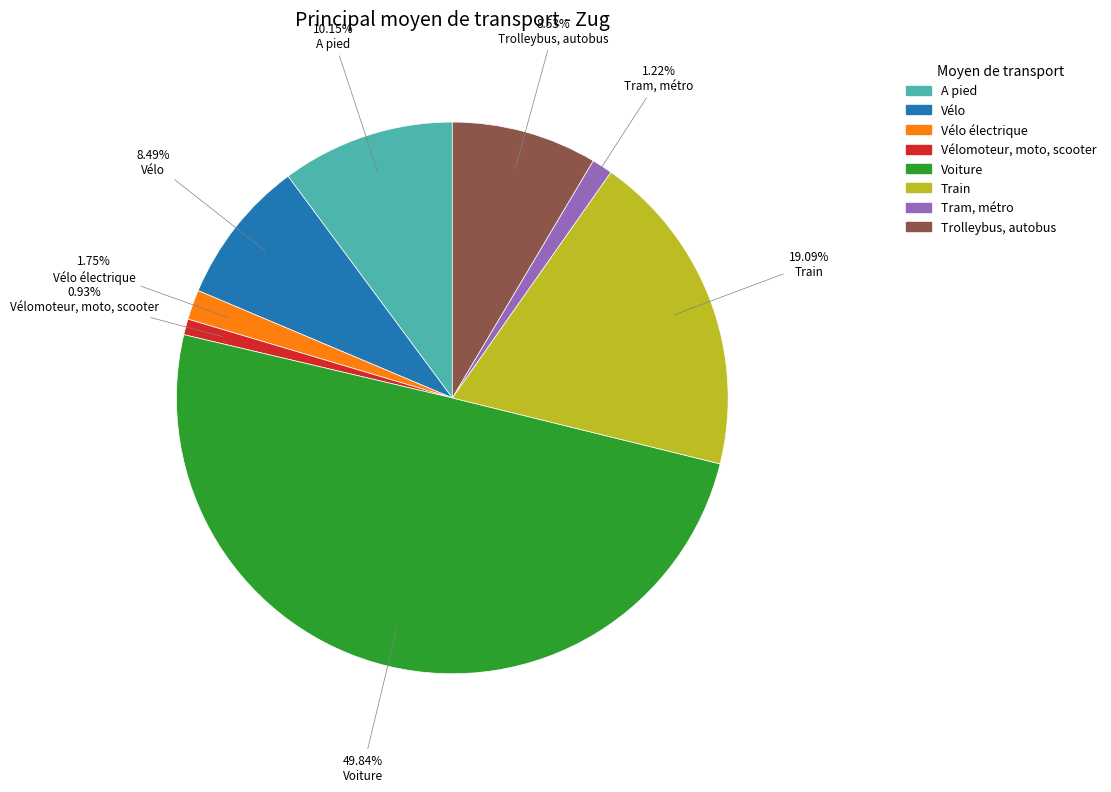

Which category has the biggest portion of the pie?

Voiture